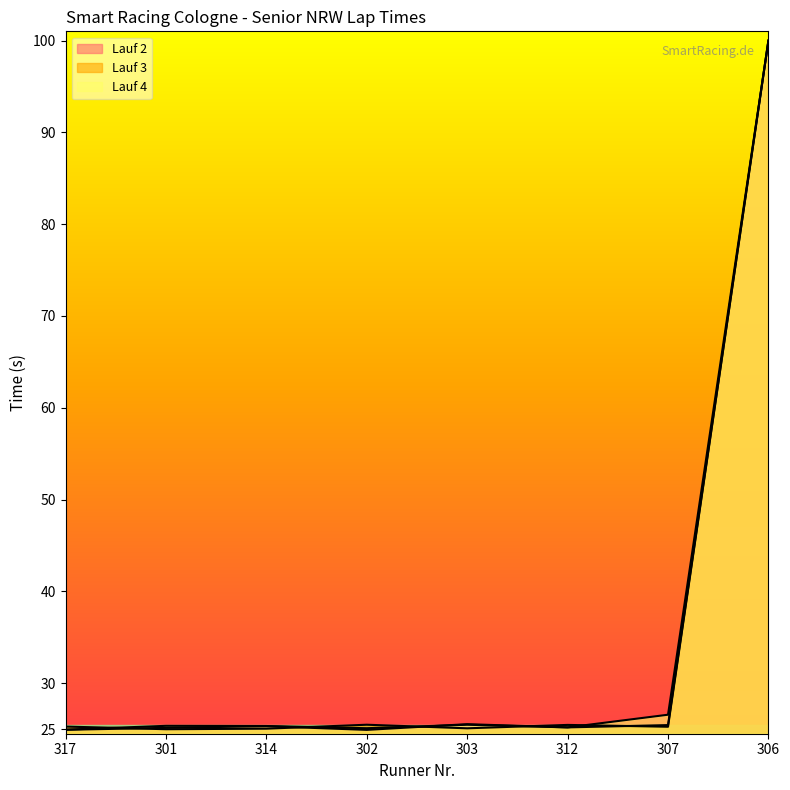

What is the label of the 5th point from the right?

302